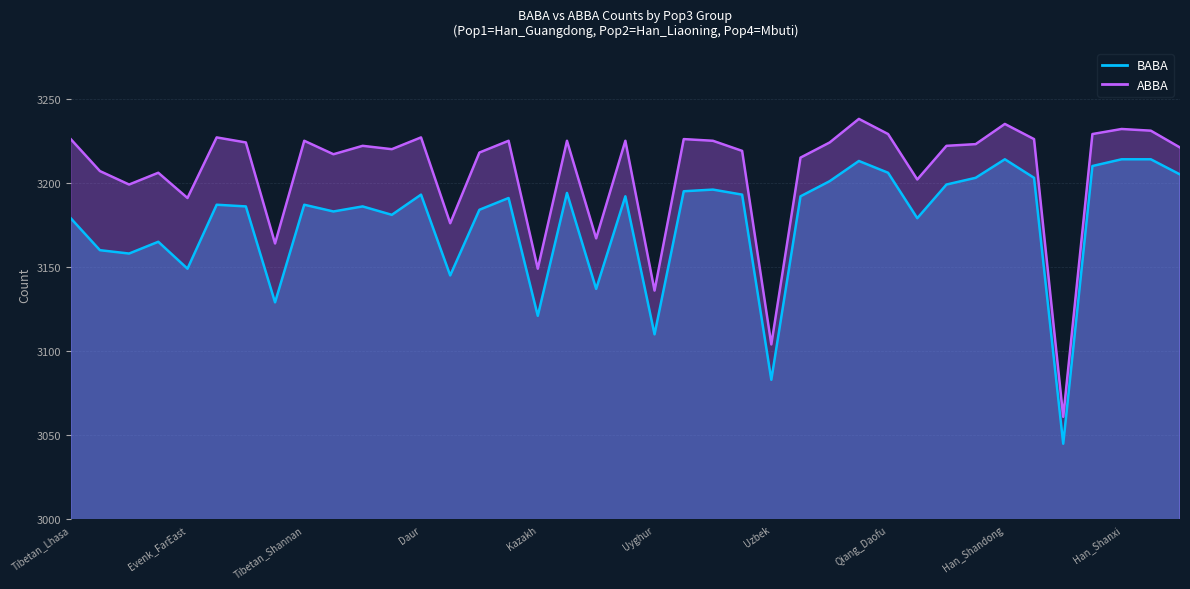

At which category does BABA reach its first local peak?

Yakut